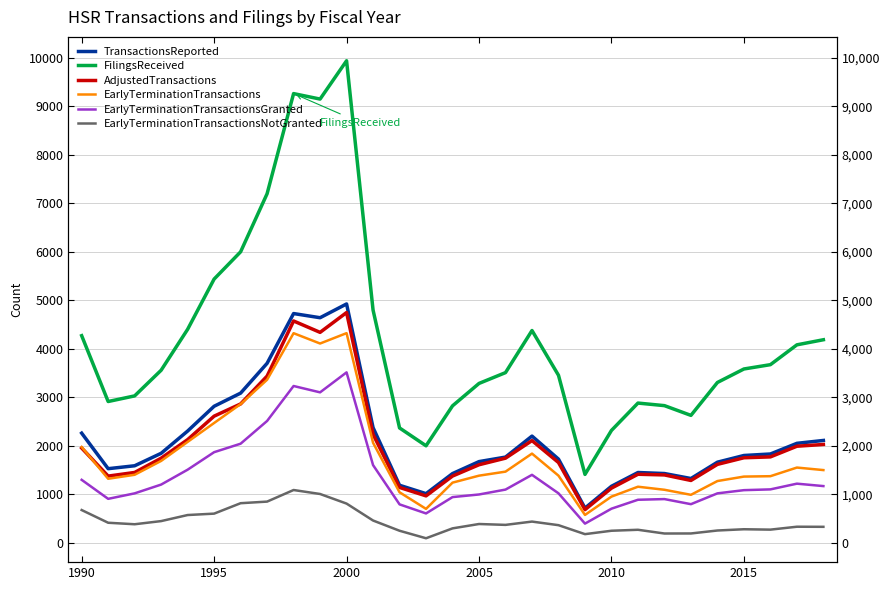

The value of EarlyTerminationTransactions at 2015 is 1991. True or false?

False